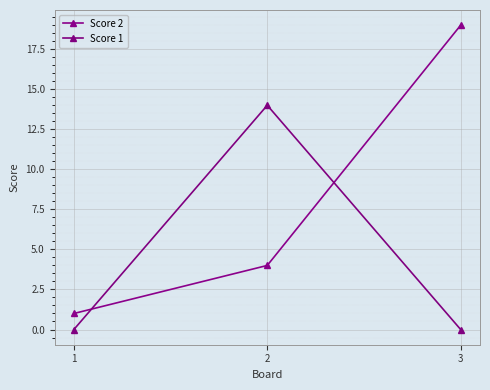

Which category has the lowest value across all series?

1